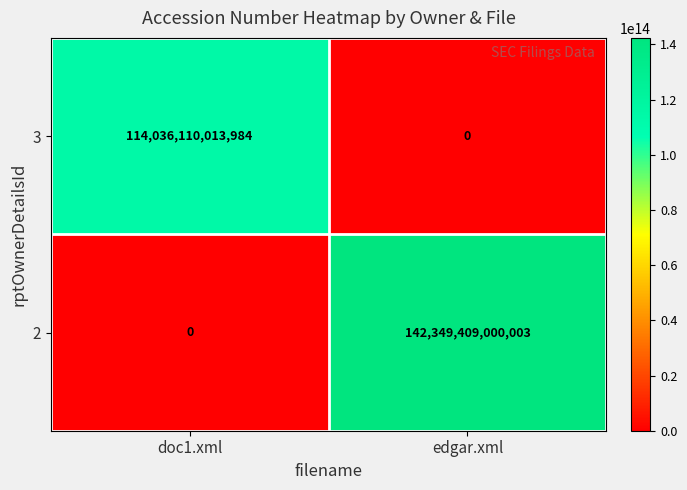

True or false: 3 has a value of 0 at edgar.xml.

True